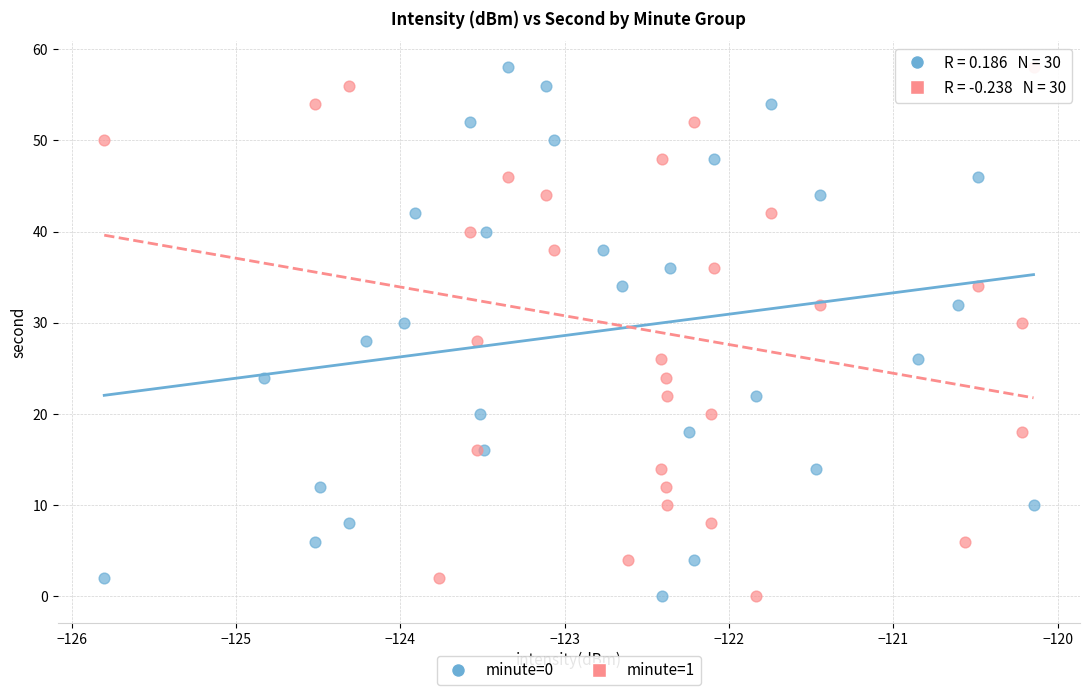

What are all the series names shown in the legend?

minute=0, minute=1